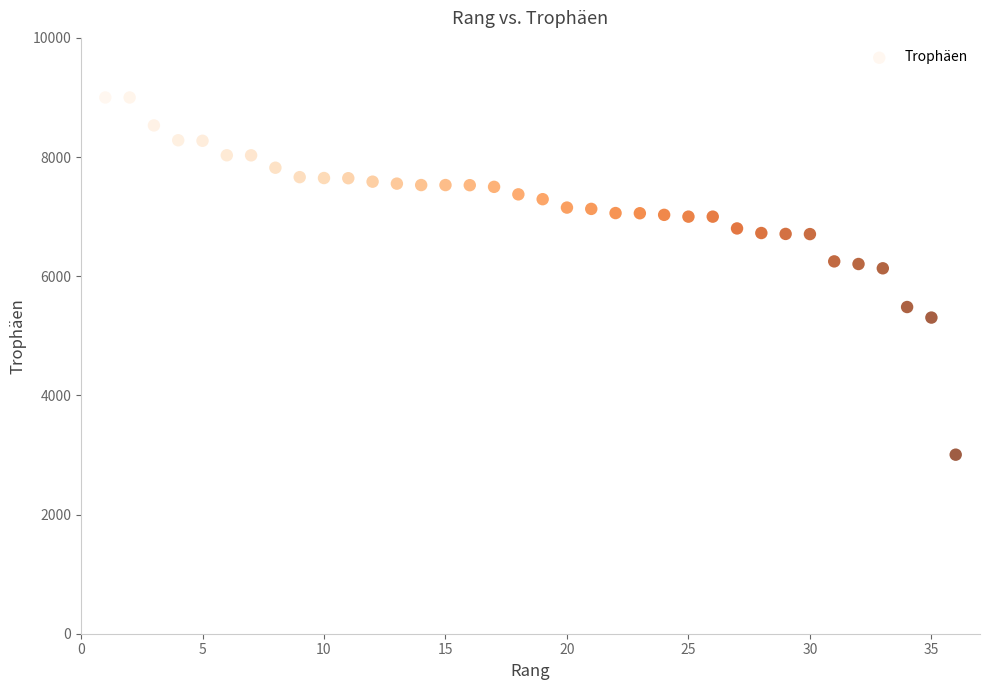

What is the range of X values (max minus min)?

35